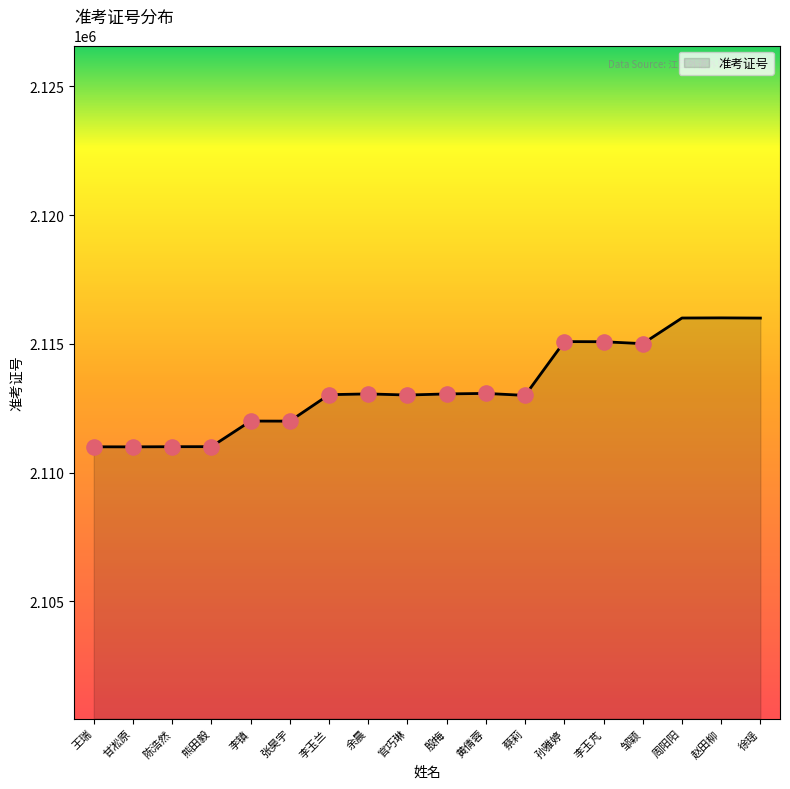

What is the change in value from 张昊宇 to 赵田柳?

+4011